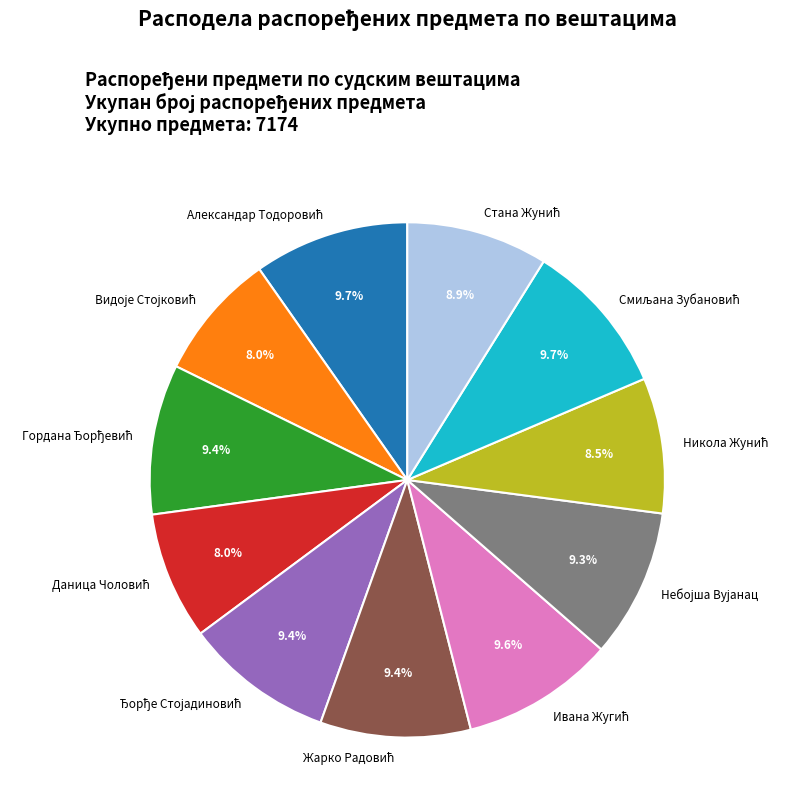

Does any single category account for the majority?

No